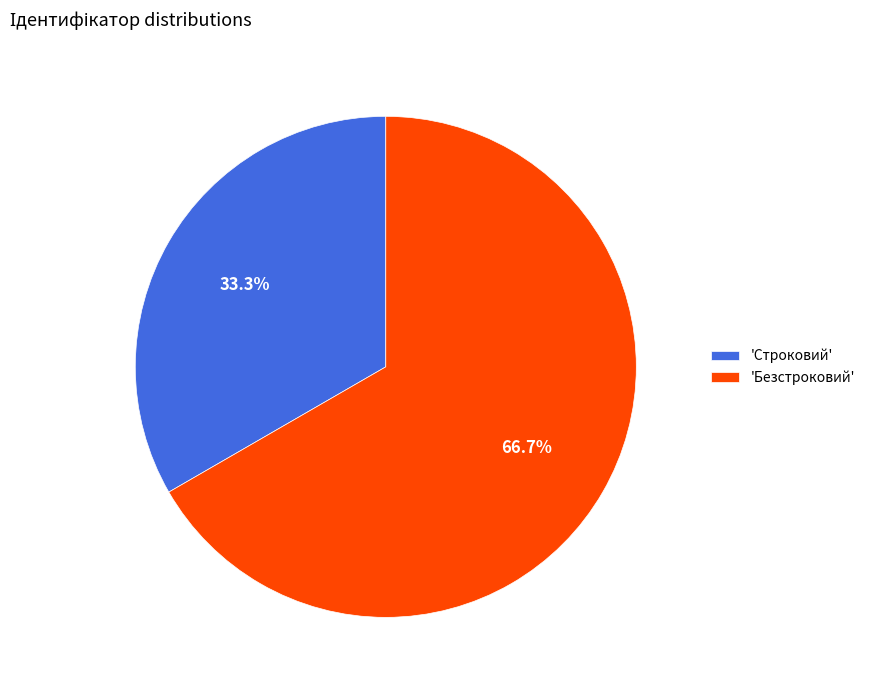

Between 'Безстроковий' and 'Строковий', which is larger?

'Безстроковий'